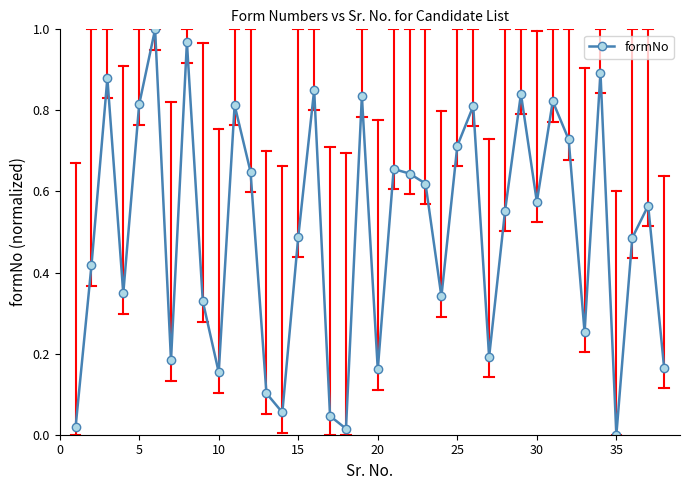

What is the sum of all values?

19.0